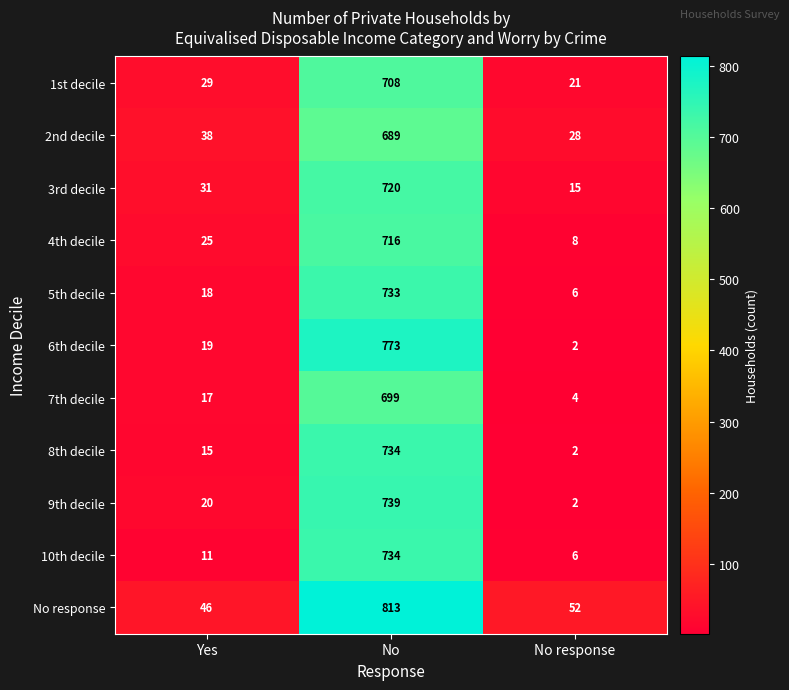

Between No and No response, which series saw the biggest shift?

6th decile